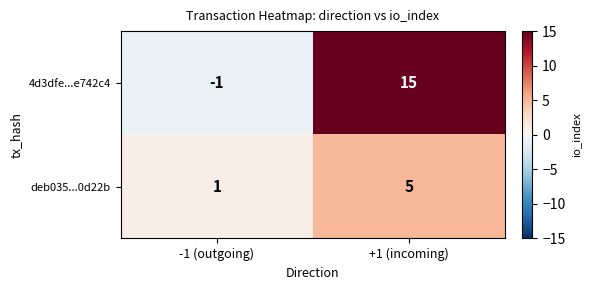

Reading left to right, extract all data points from this chart.

4d3dfe...e742c4: -1	15
deb035...0d22b: 1	5